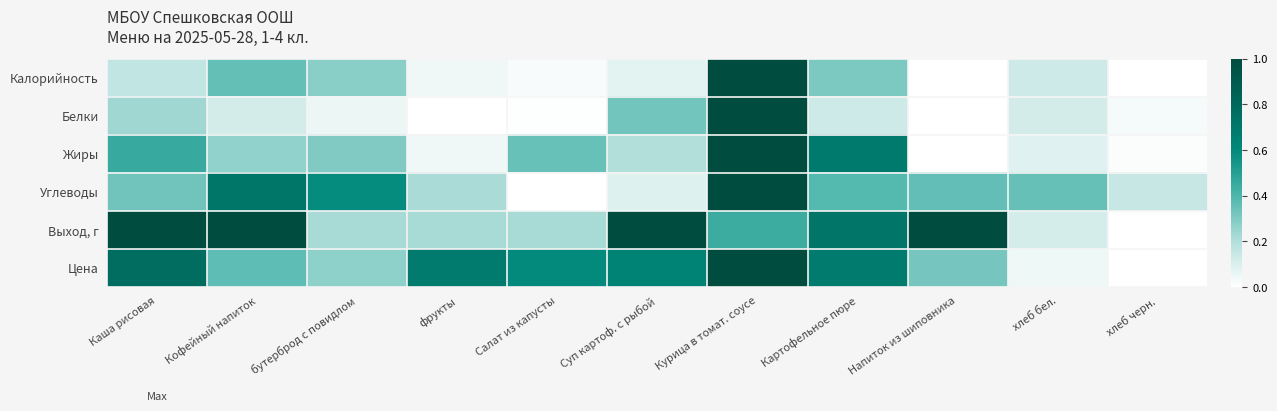

Reading right to left, what are all the values shown in this chart?

Калорийность: хлеб черн.=0.0	хлеб бел.=0.1	Напиток из шиповника=0.0	Картофельное пюре=0.3	Курица в томат. соусе=1.0	Суп картоф. с рыбой=0.1	Салат из капусты=0.0	фрукты=0.0	бутерброд с повидлом=0.3	Кофейный напиток=0.4	Каша рисовая=0.2
Белки: хлеб черн.=0.0	хлеб бел.=0.1	Напиток из шиповника=0.0	Картофельное пюре=0.1	Курица в томат. соусе=1.0	Суп картоф. с рыбой=0.3	Салат из капусты=0.0	фрукты=0.0	бутерброд с повидлом=0.1	Кофейный напиток=0.1	Каша рисовая=0.2
Жиры: хлеб черн.=0.0	хлеб бел.=0.1	Напиток из шиповника=0.0	Картофельное пюре=0.7	Курица в томат. соусе=1.0	Суп картоф. с рыбой=0.2	Салат из капусты=0.3	фрукты=0.0	бутерброд с повидлом=0.3	Кофейный напиток=0.3	Каша рисовая=0.5
Углеводы: хлеб черн.=0.1	хлеб бел.=0.3	Напиток из шиповника=0.4	Картофельное пюре=0.4	Курица в томат. соусе=1.0	Суп картоф. с рыбой=0.1	Салат из капусты=0.0	фрукты=0.2	бутерброд с повидлом=0.6	Кофейный напиток=0.7	Каша рисовая=0.3
Выход, г: хлеб черн.=0.0	хлеб бел.=0.1	Напиток из шиповника=1.0	Картофельное пюре=0.7	Курица в томат. соусе=0.4	Суп картоф. с рыбой=1.0	Салат из капусты=0.2	фрукты=0.2	бутерброд с повидлом=0.2	Кофейный напиток=1.0	Каша рисовая=1.0
Цена: хлеб черн.=0.0	хлеб бел.=0.0	Напиток из шиповника=0.3	Картофельное пюре=0.7	Курица в томат. соусе=1.0	Суп картоф. с рыбой=0.6	Салат из капусты=0.6	фрукты=0.7	бутерброд с повидлом=0.3	Кофейный напиток=0.4	Каша рисовая=0.8